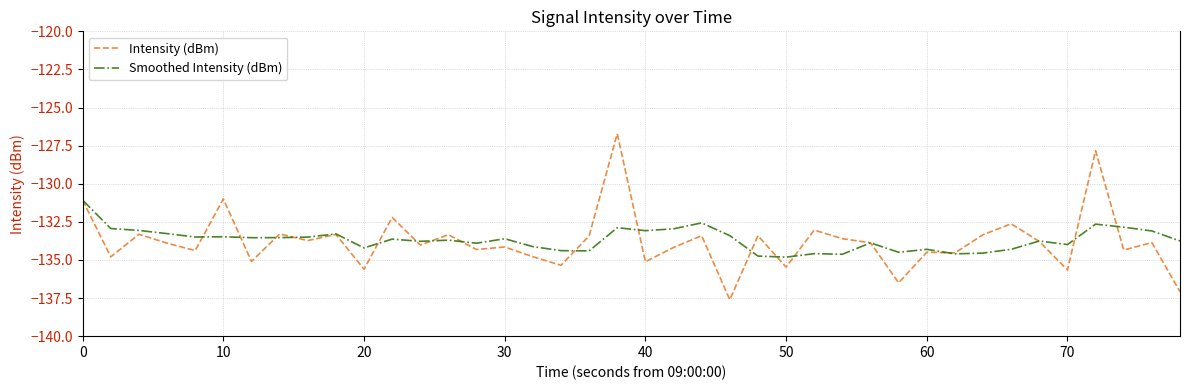

Which series has the largest range (max minus min)?

Intensity (dBm)